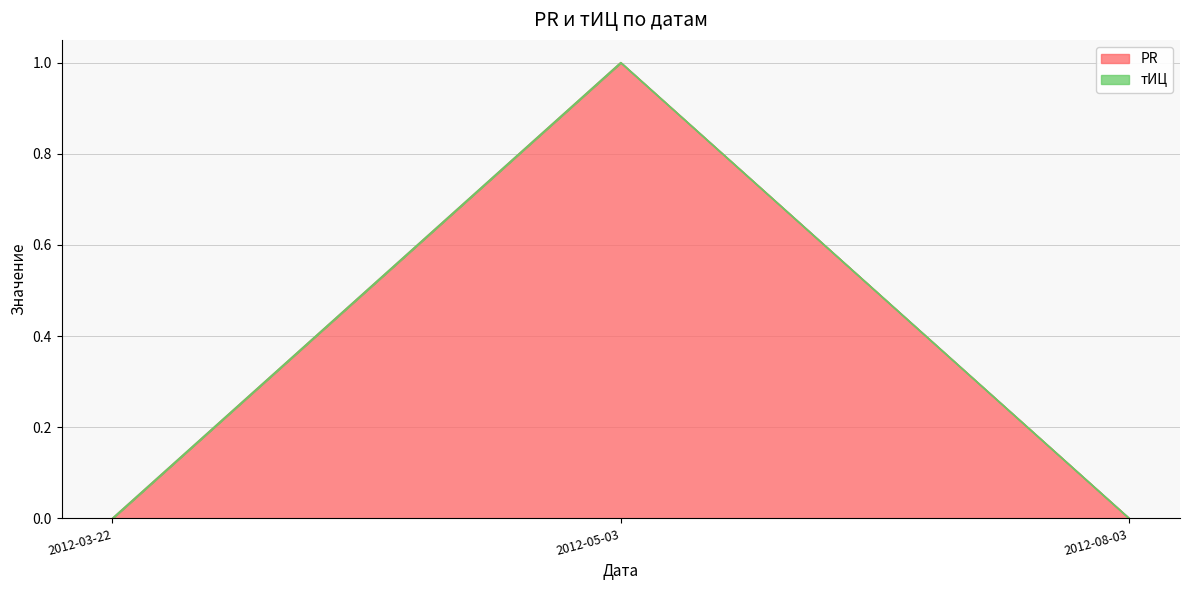

What is the difference between the values at 2012-05-03 and 2012-03-22?

1